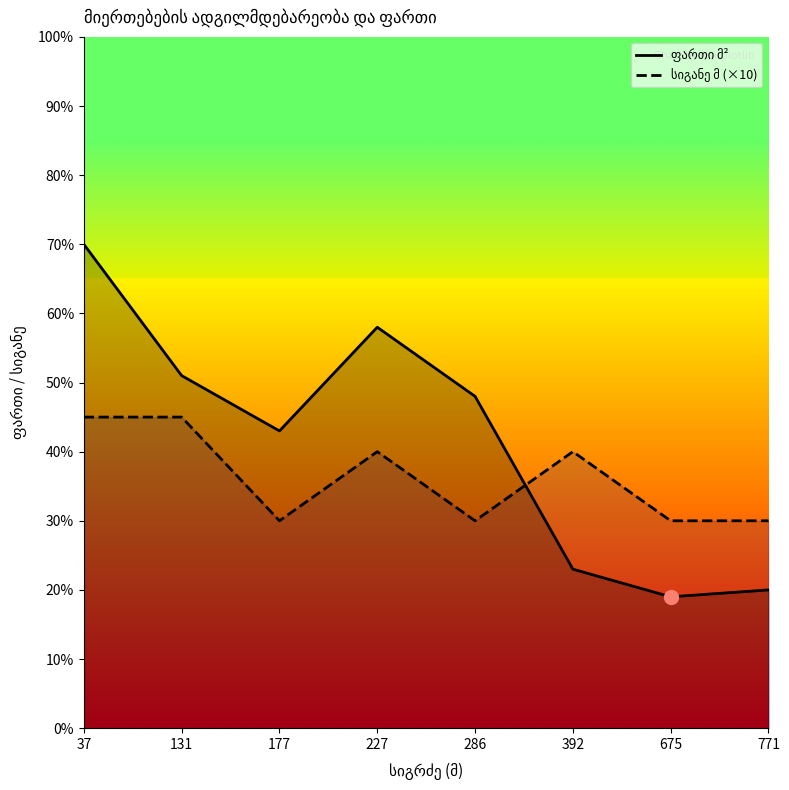

Is the value of ფართი მ² at 392 greater than the value of სიგანე მ (×10) at 227?

No